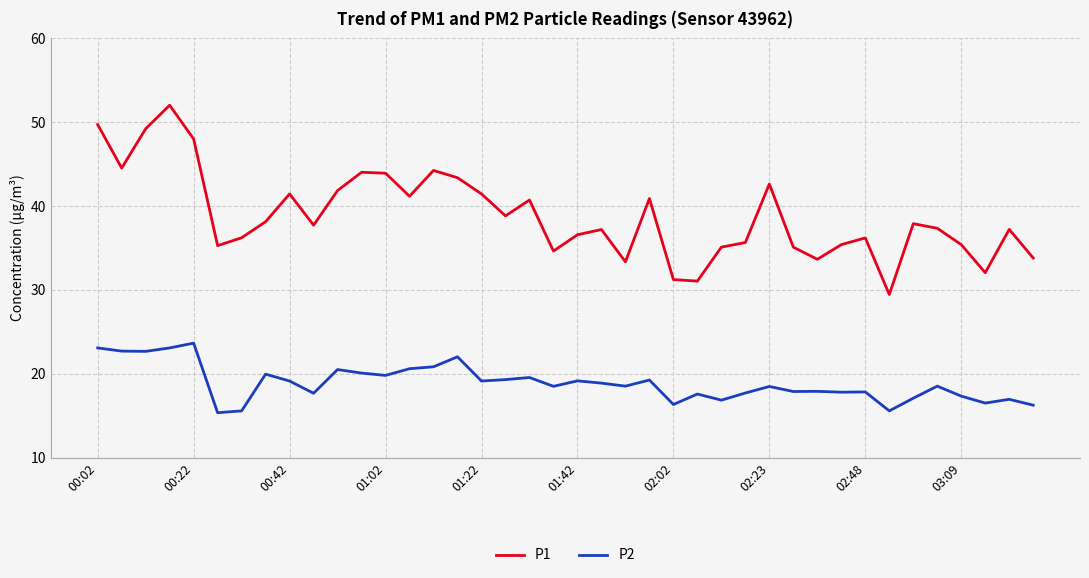

How many distinct data groups are displayed?

2